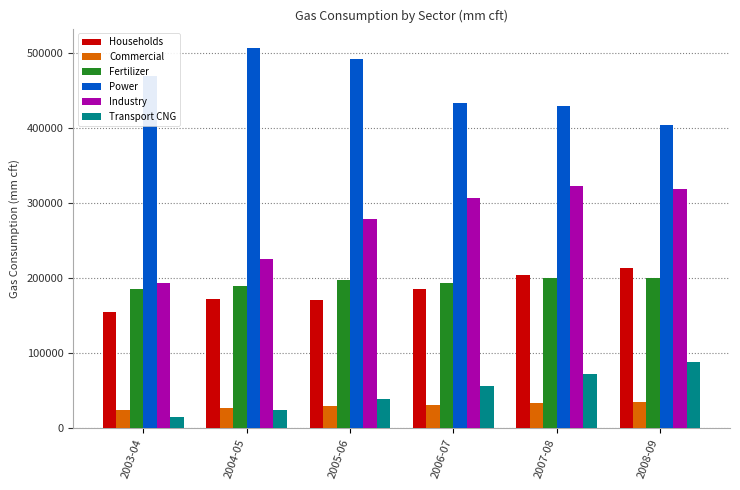

What is the smallest value displayed?

15858